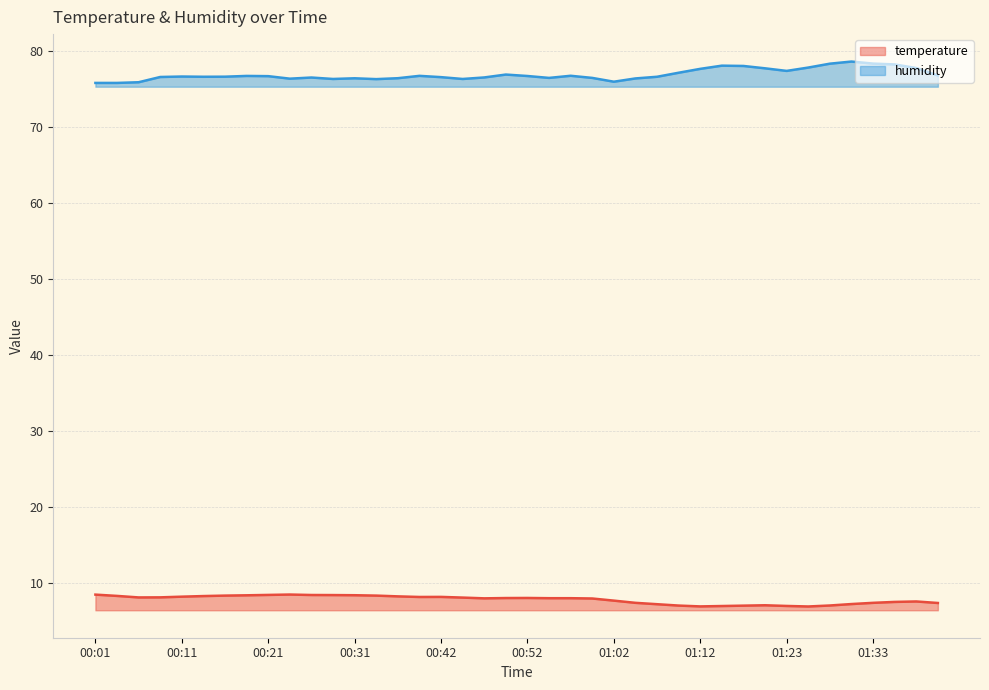

What is the difference between the maximum and minimum values in the temperature series?

1.6